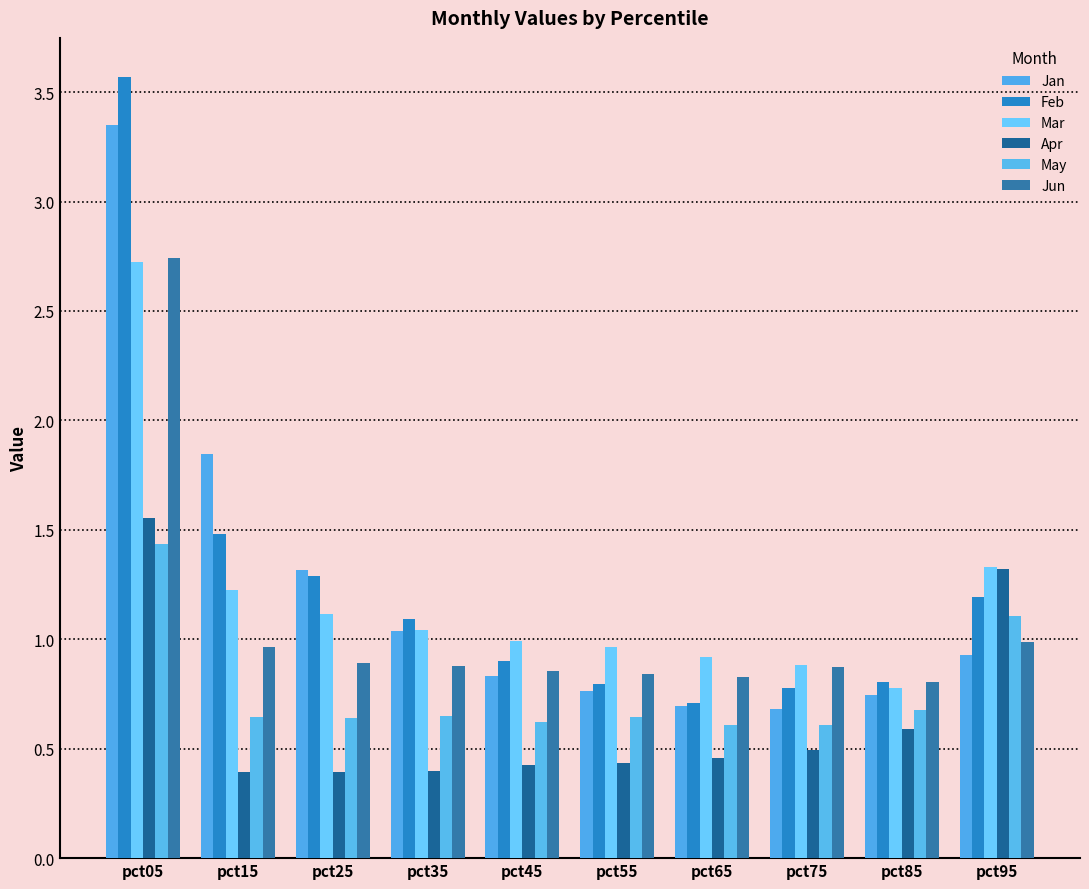

What is the sum of the Mar values at pct05 and pct65?

3.6